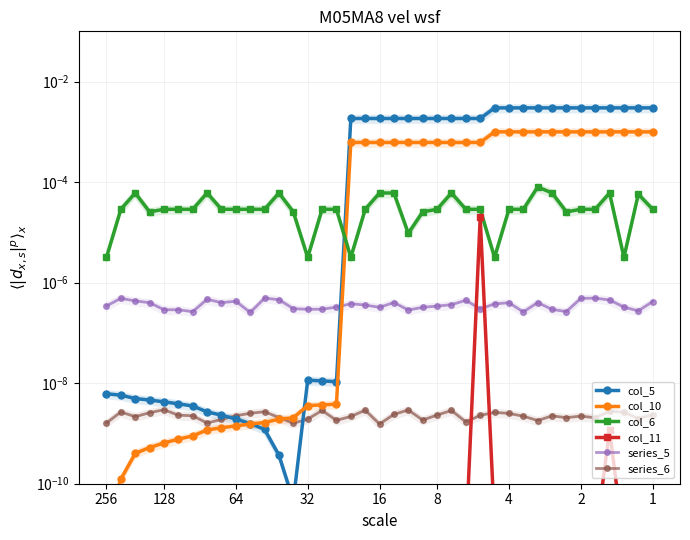

What is the sum of all col_5 values?

0.1